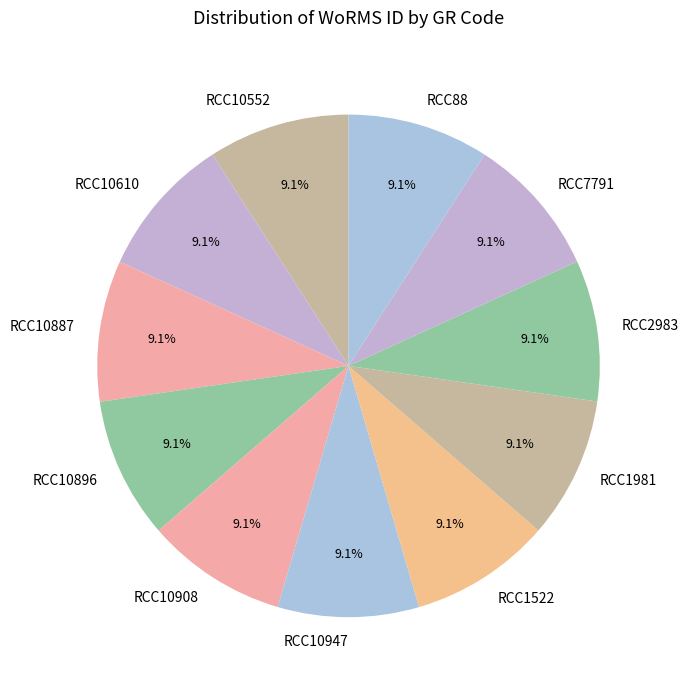

To the nearest percent, what is the average slice percentage?

9%